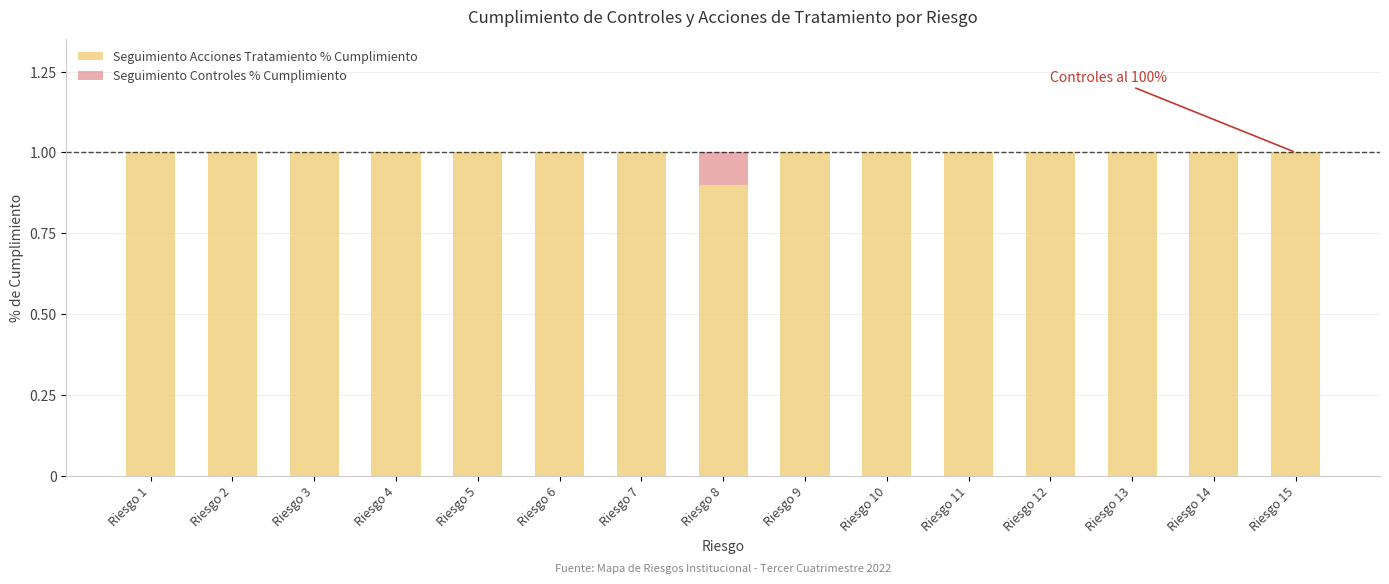

What is the total value across all series at Riesgo 9?

1.0